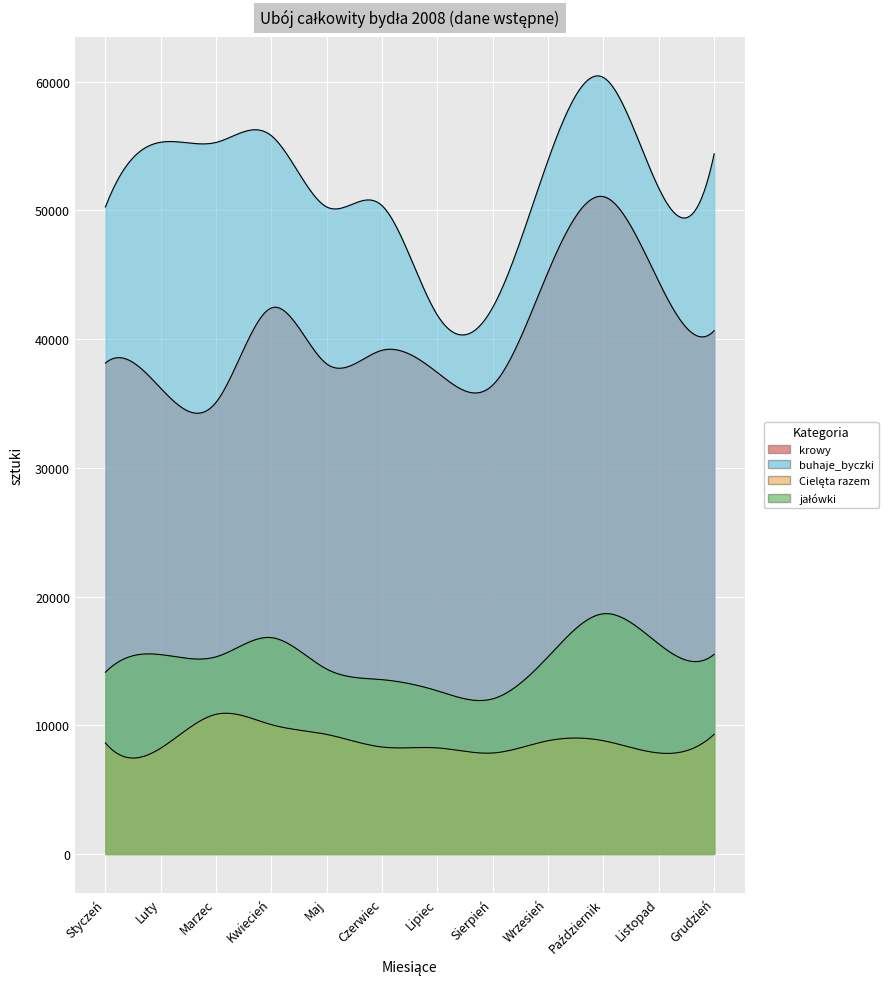

Is the value of Cielęta razem at Maj greater than the value of buhaje_byczki at Sierpień?

No